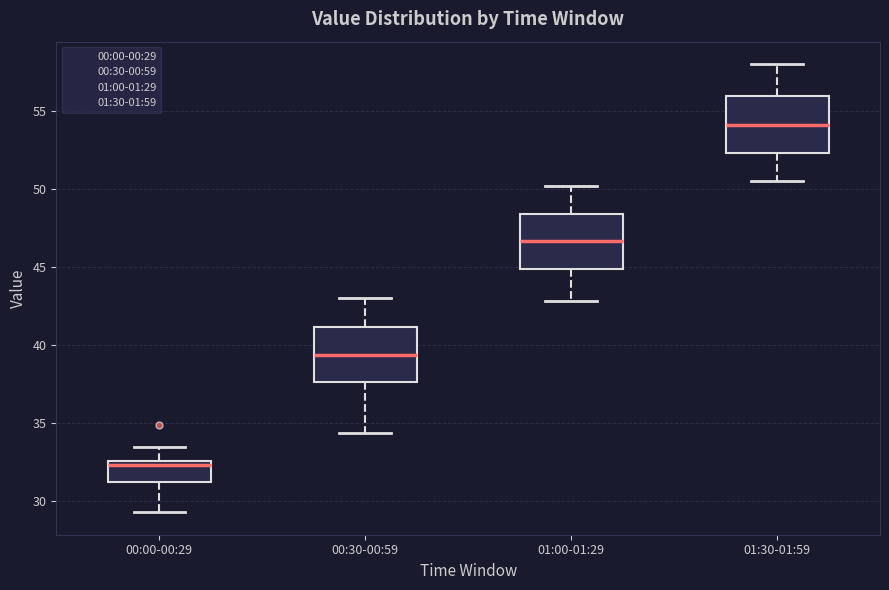

Where does the upper whisker of the box for 00:00-00:29 end on the y-axis? The values are not printed on the chart, so give them approximately, as read against the axis.

33.5